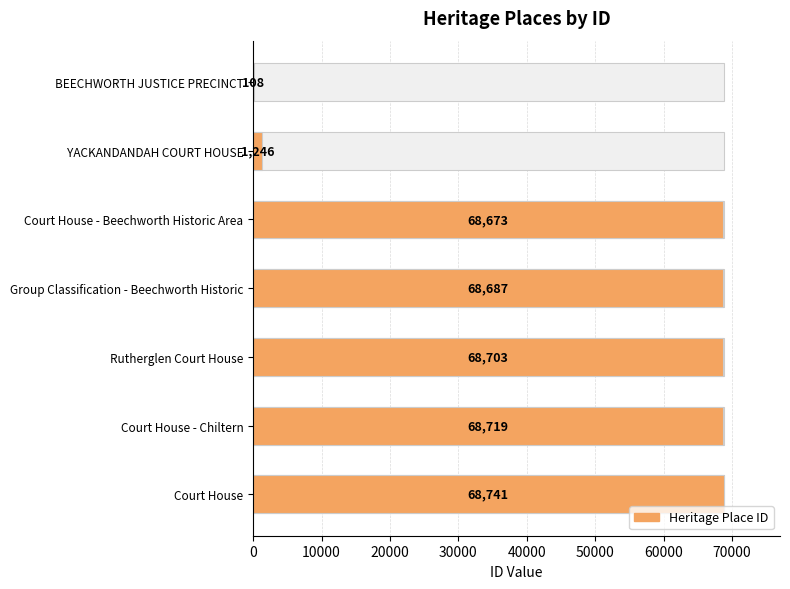

What is the sum of all values?

344877